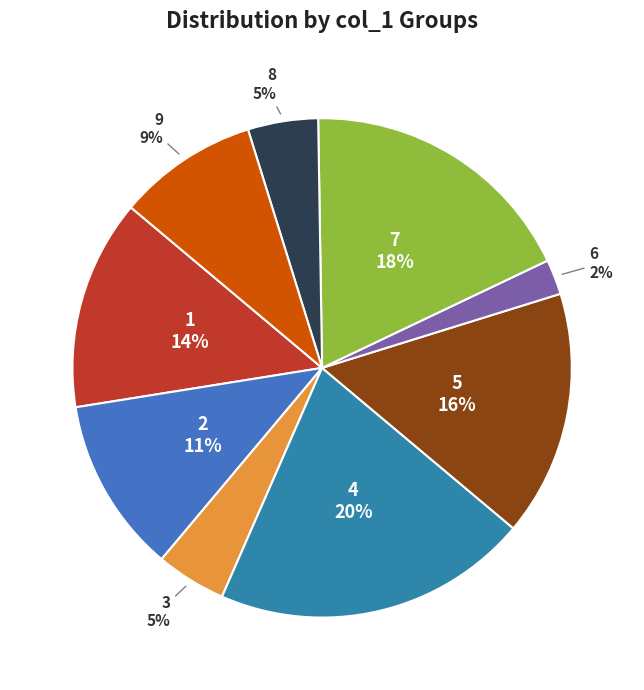

What is the smallest slice in the pie chart?

6